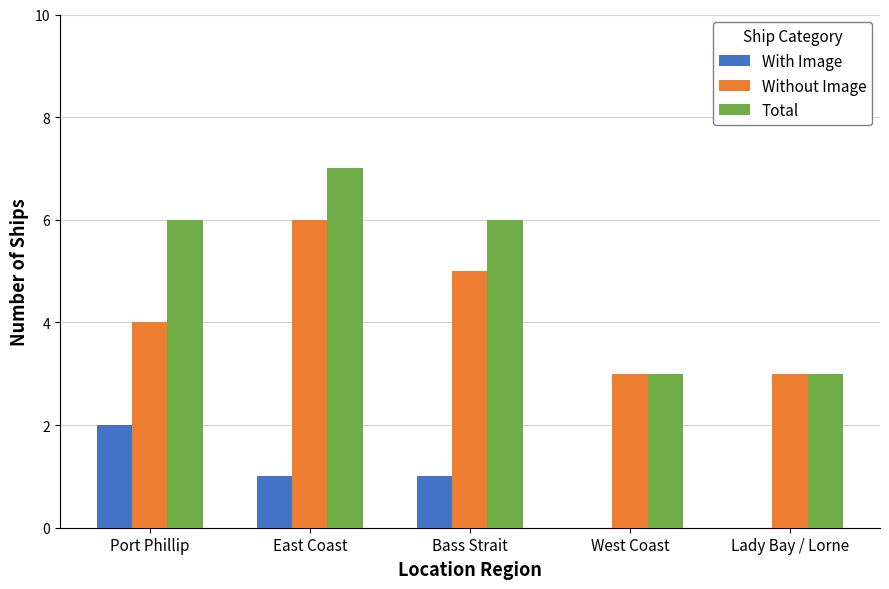

What is the sum of the With Image values at East Coast and Bass Strait?

2